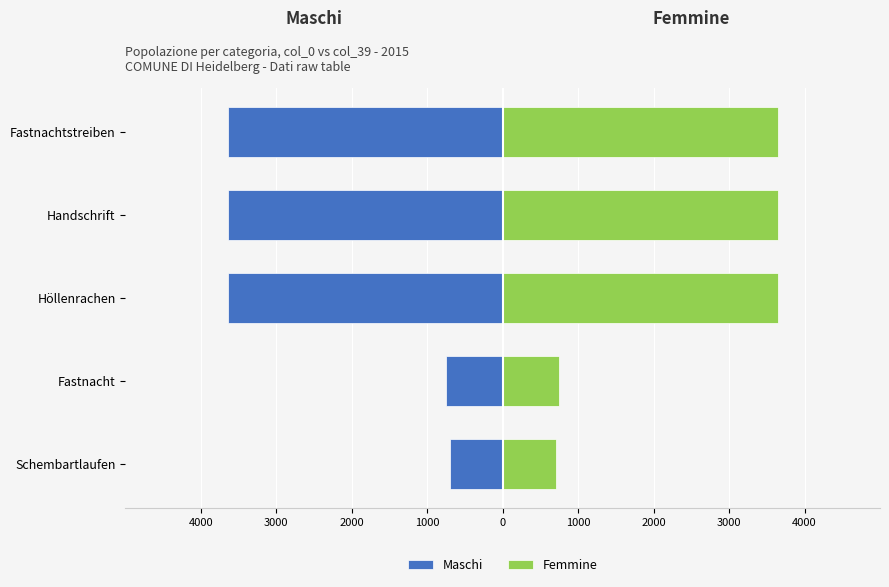

How many bars are there in each group?

2